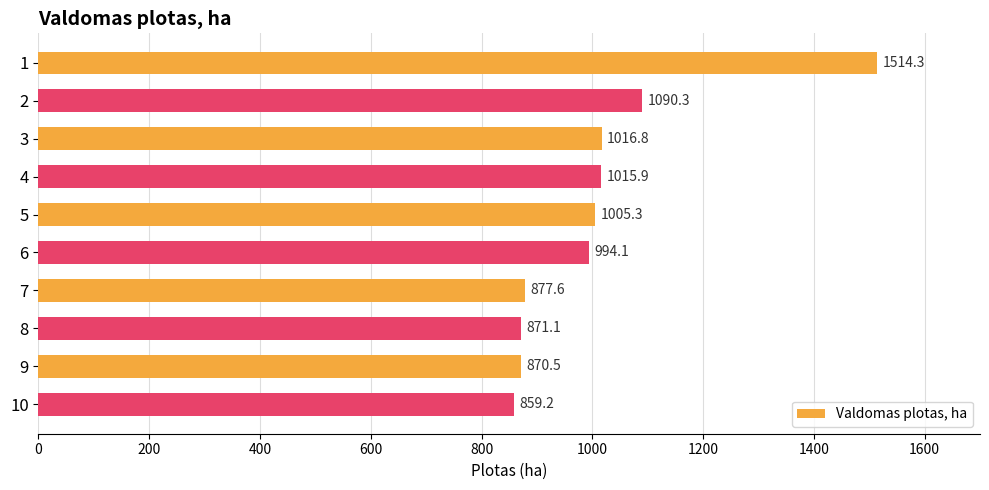

Reading top to bottom, extract all data points from this chart.

1=1514.3	2=1090.3	3=1016.8	4=1015.9	5=1005.3	6=994.1	7=877.6	8=871.1	9=870.5	10=859.2